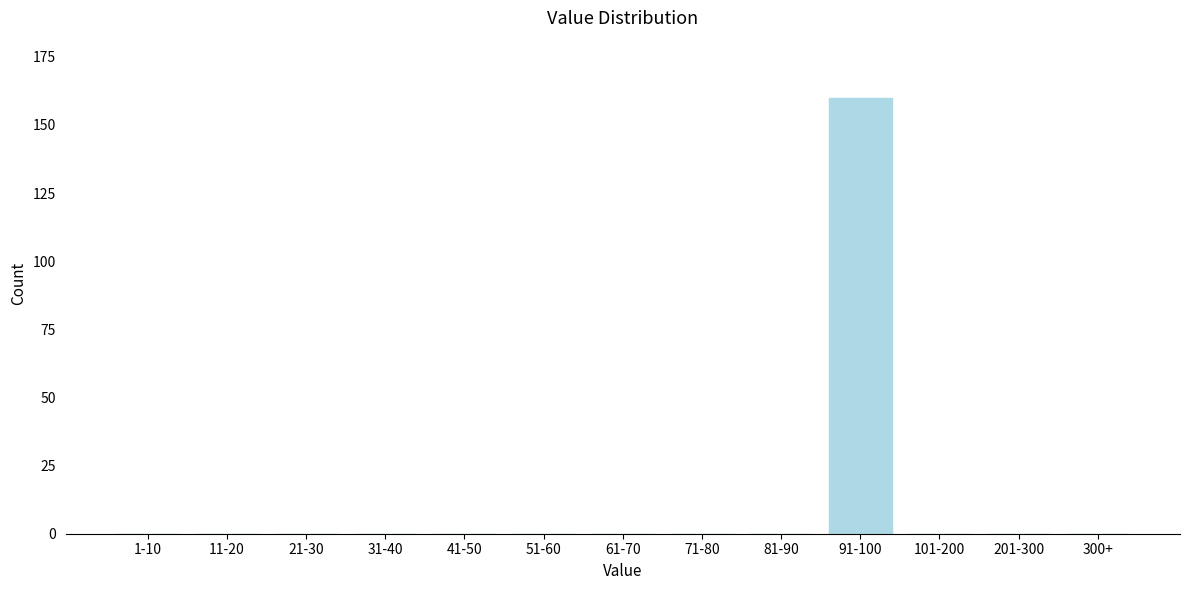

Reading right to left, what are all the values shown in this chart?

300+=0	201-300=0	101-200=0	91-100=160	81-90=0	71-80=0	61-70=0	51-60=0	41-50=0	31-40=0	21-30=0	11-20=0	1-10=0